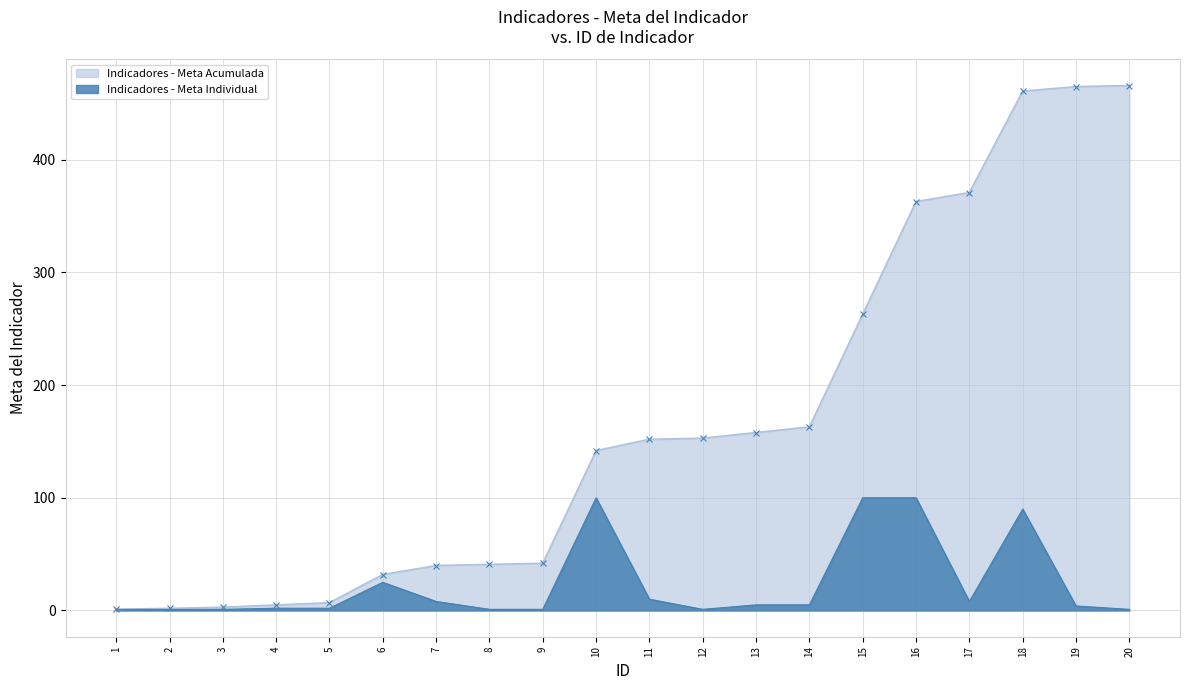

Rank the categories by value from highest to lowest.

10, 15, 16, 18, 6, 11, 7, 17, 13, 14, 19, 4, 5, 1, 3, 8, 9, 12, 20, 2